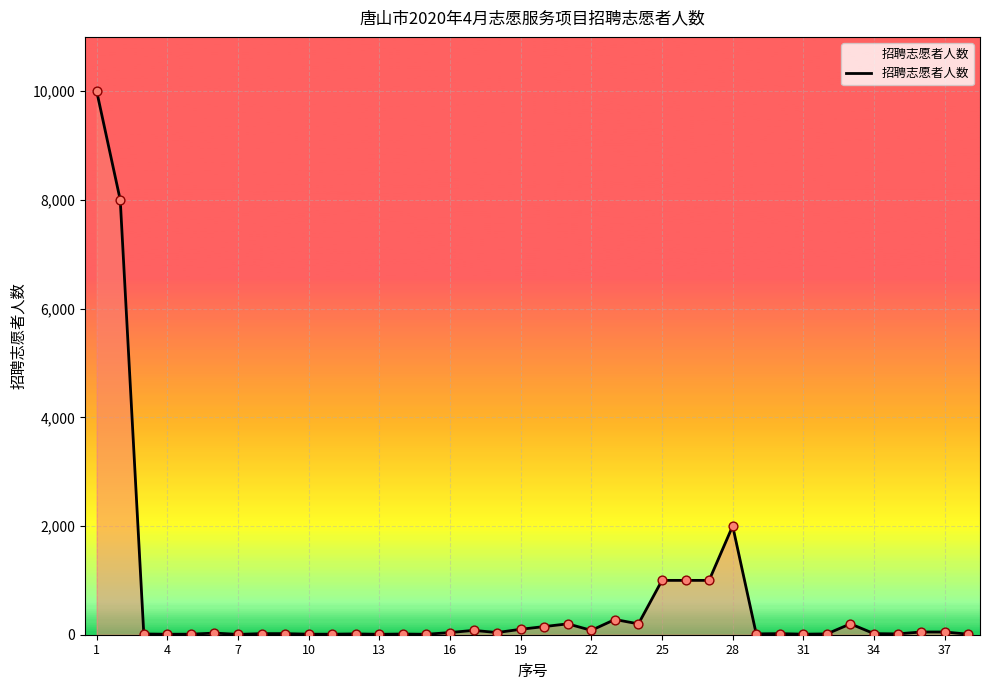

What is the greatest value displayed?

10000